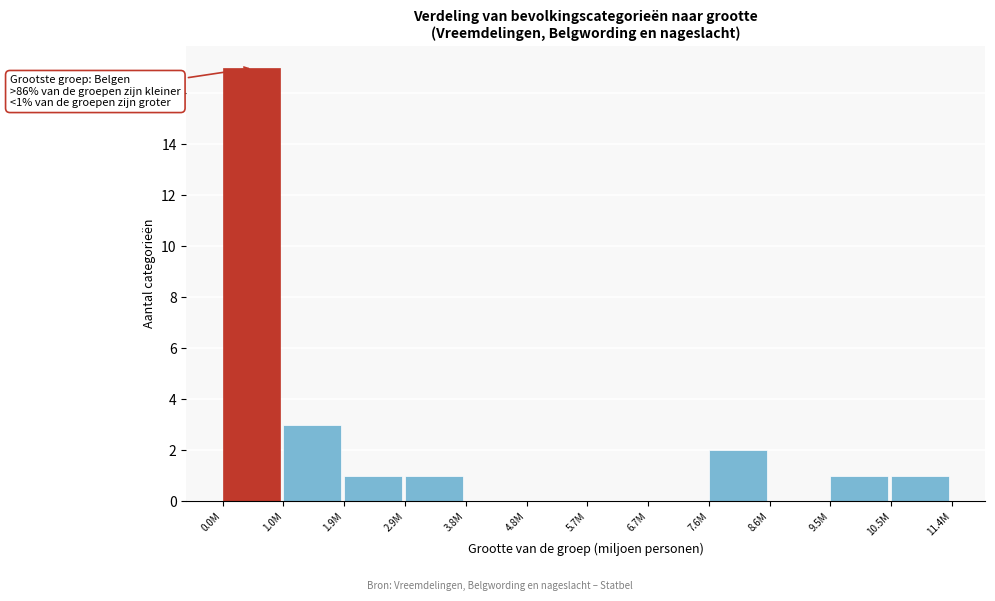

Reading right to left, extract all data points from this chart.

10.5M=1	9.5M=1	8.6M=0	7.6M=2	6.7M=0	5.7M=0	4.8M=0	3.8M=0	2.9M=1	1.9M=1	1.0M=3	0.0M=17